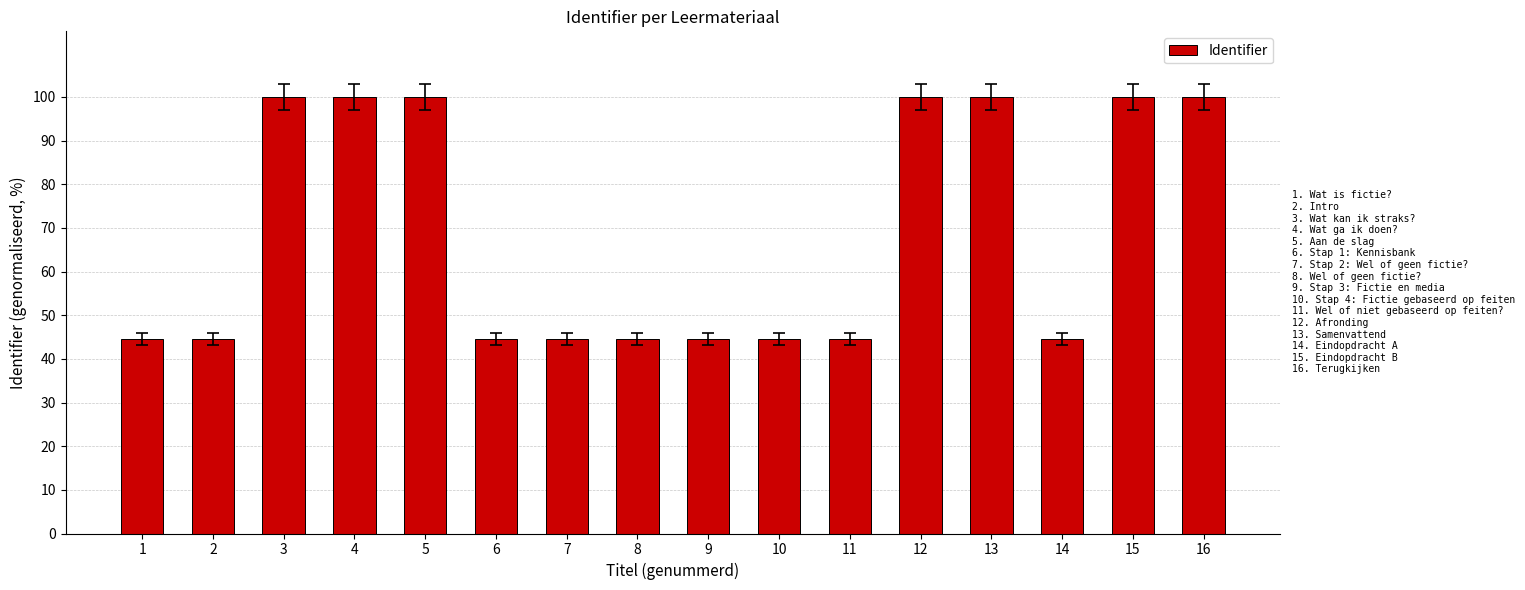

What is the value of the 10th bar from the left?

44.6